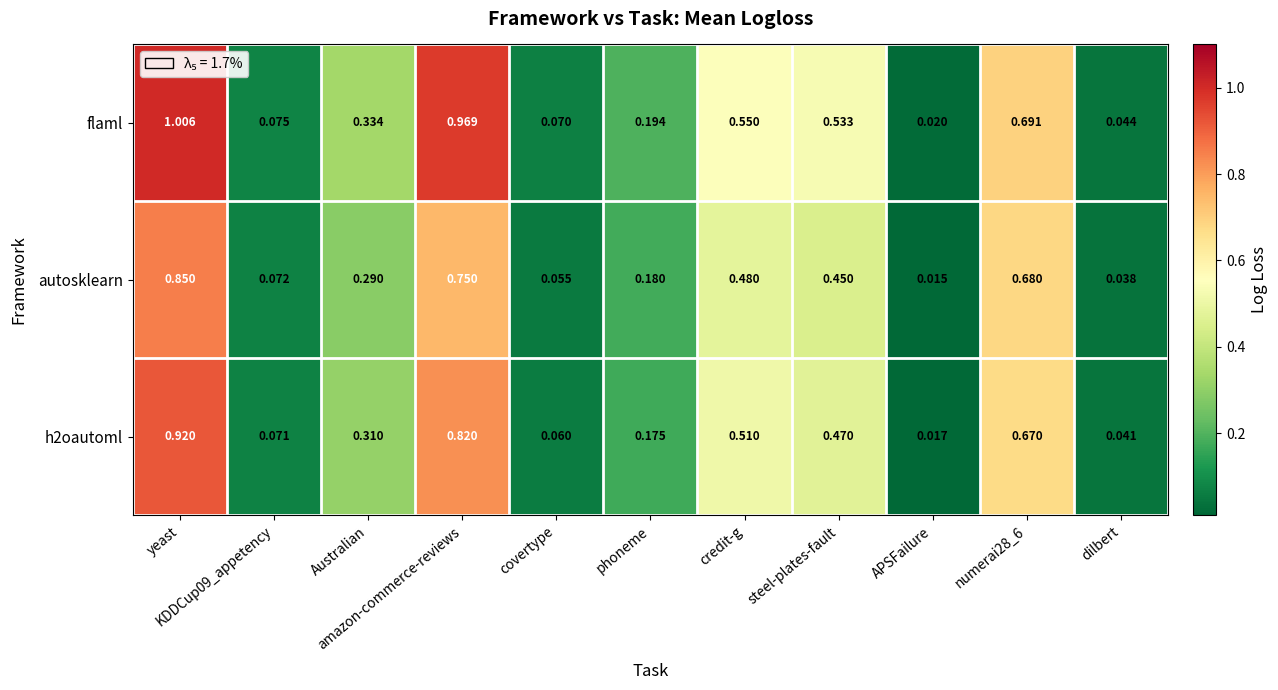

Rank the series by their maximum value, from highest to lowest.

flaml, h2oautoml, autosklearn